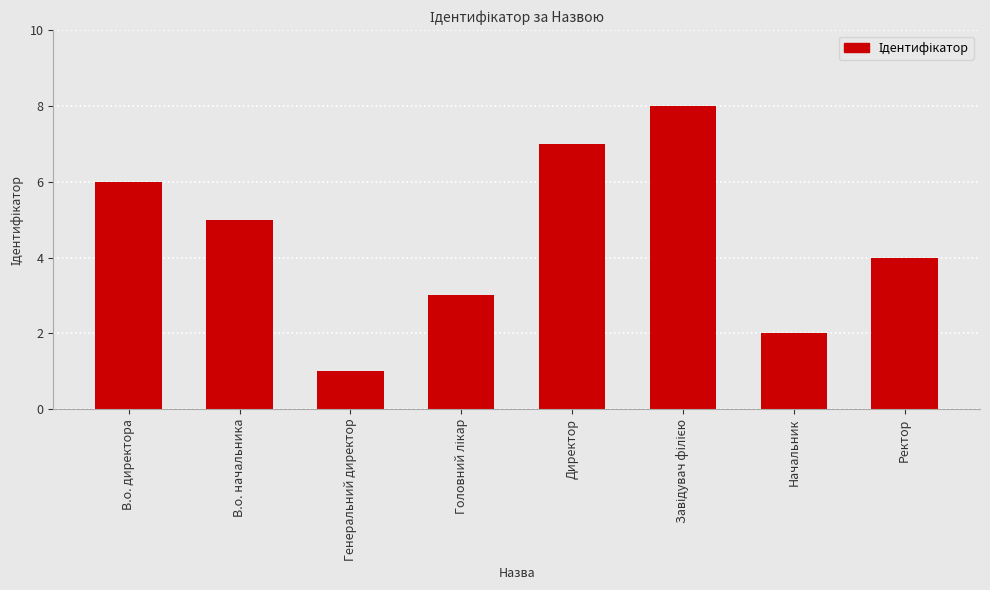

What is the difference between the second highest and minimum values?

6